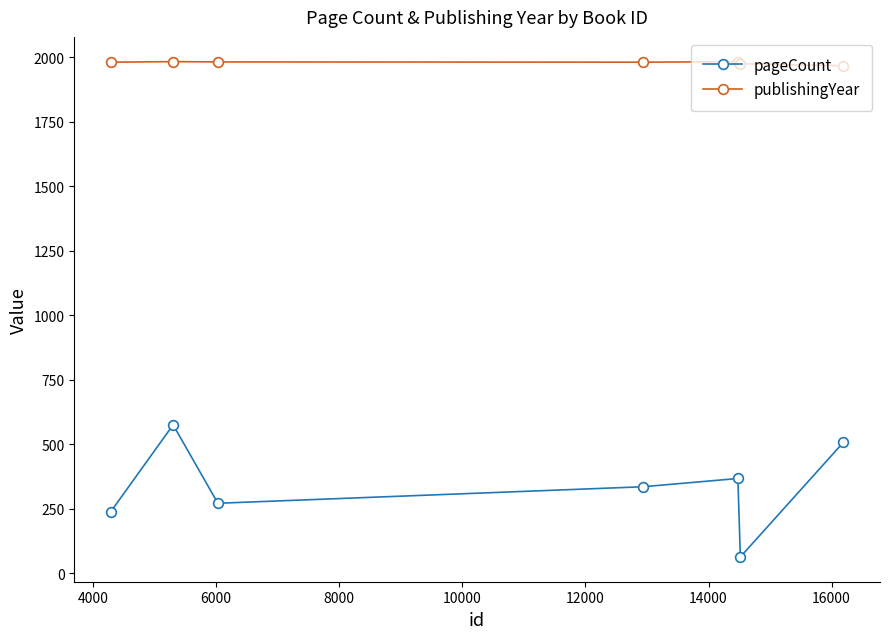

What is the average value of the publishingYear series?

1979